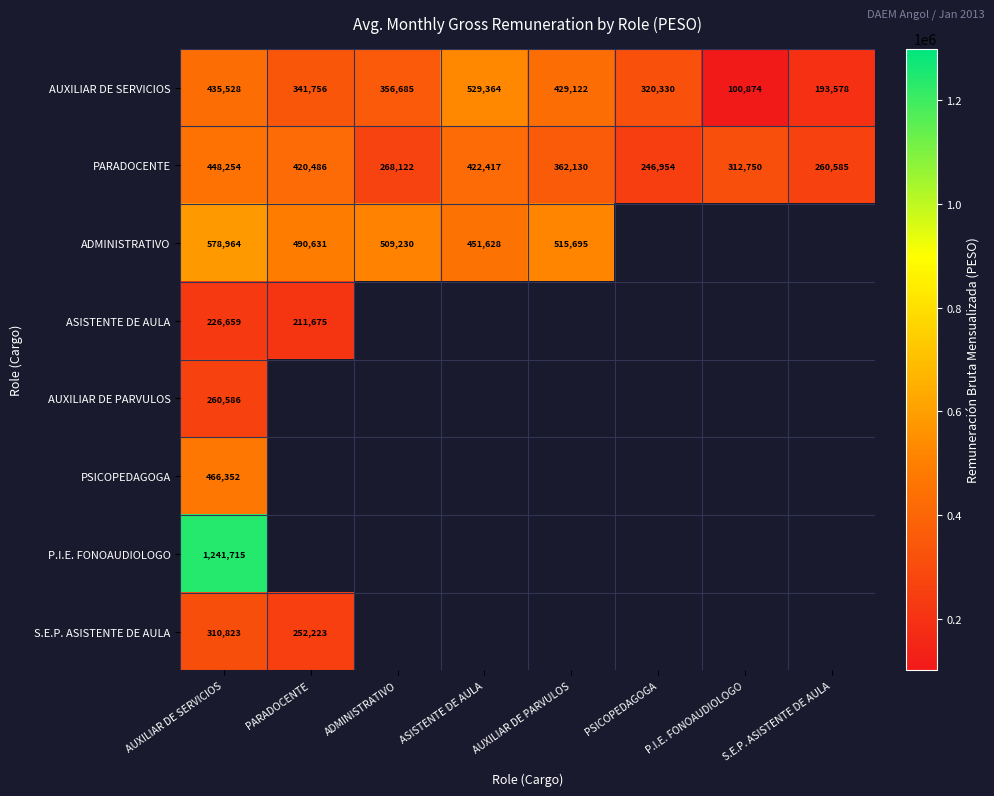

Is it true that PARADOCENTE equals 260585 at S.E.P. ASISTENTE DE AULA?

True